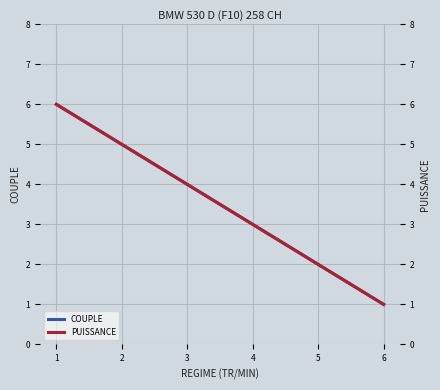

What is the maximum value for PUISSANCE?

6